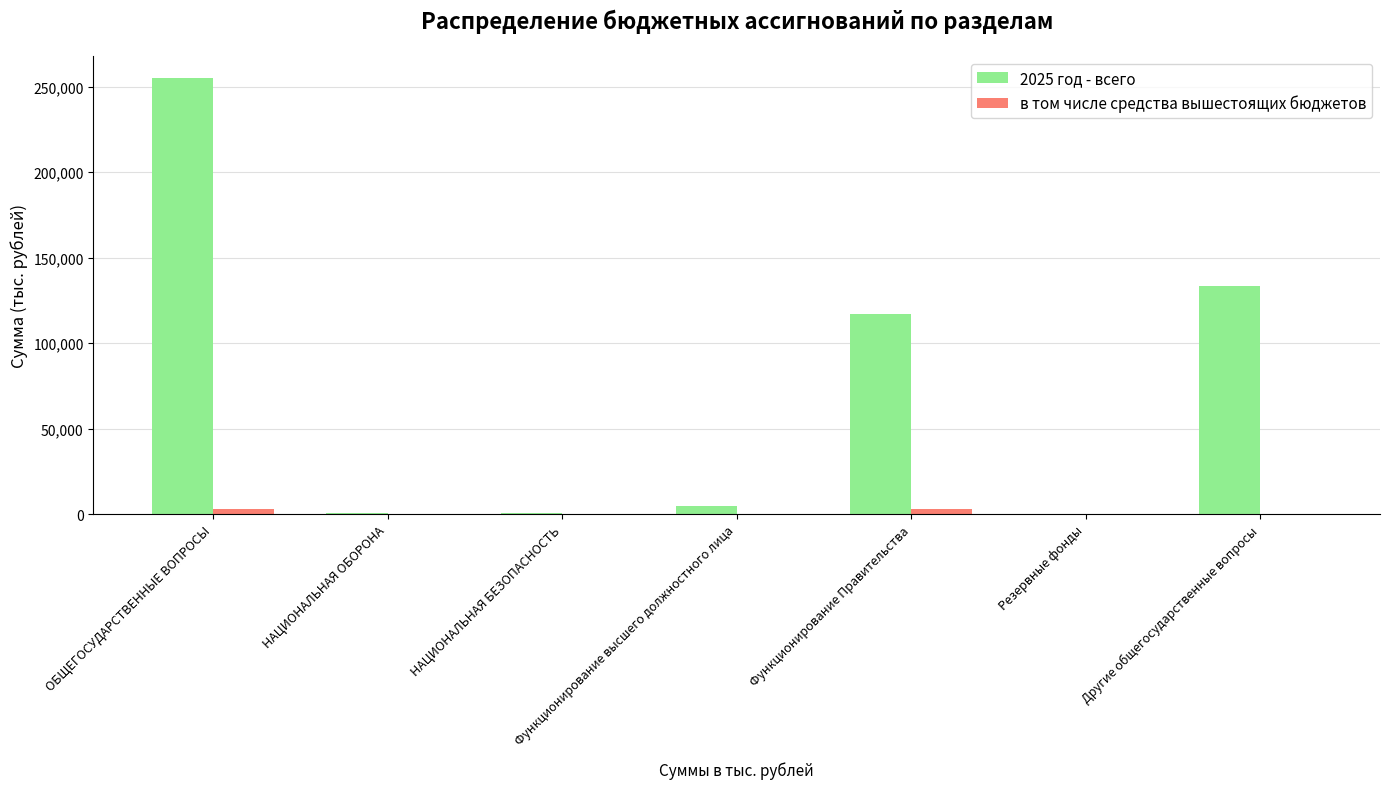

The value of 2025 год - всего at Функционирование Правительства is 117062.8. True or false?

True